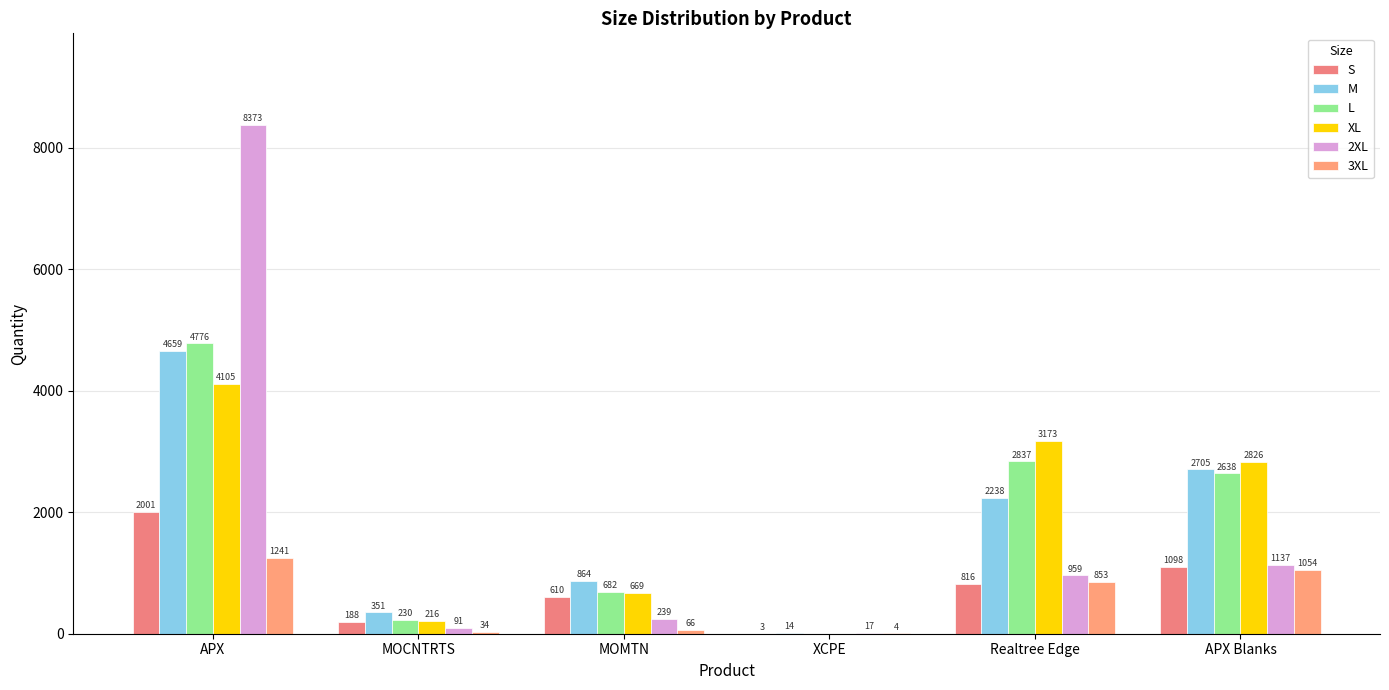

At which label is 3XL closest to 622?

Realtree Edge